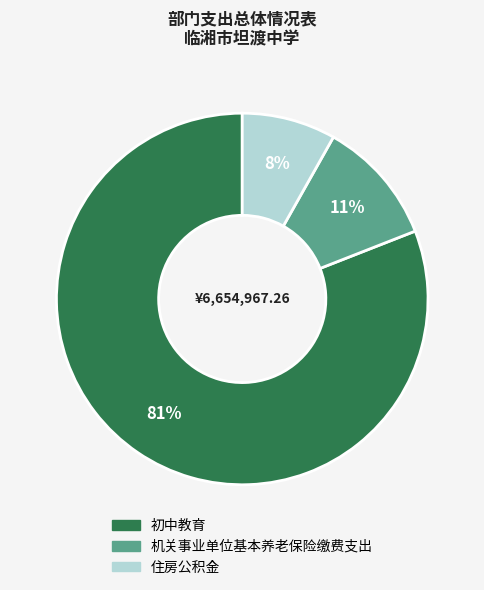

What is the majority slice?

初中教育